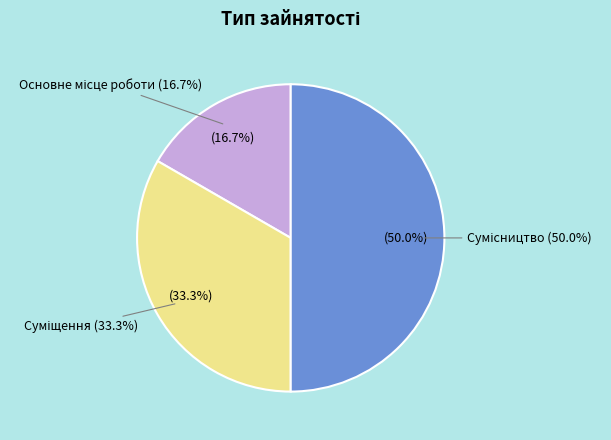

What is the ratio of the value at Основне місце роботи to the value at Суміщення?

0.5